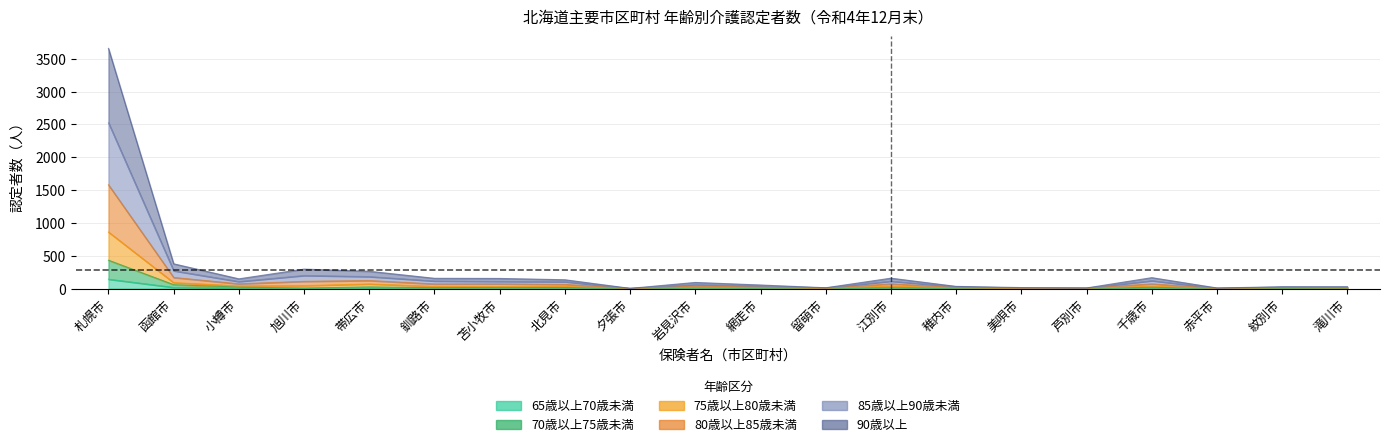

At which category is the sum across all series the highest?

札幌市